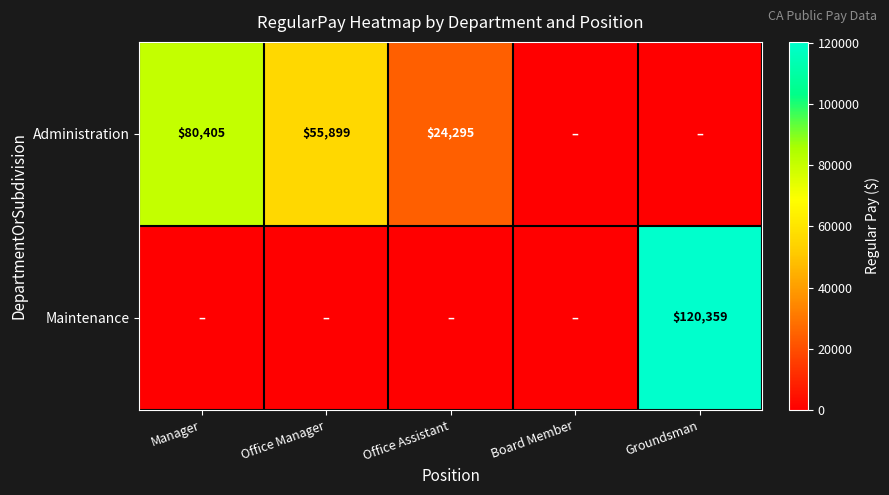

What is the sum of the Administration values at Manager and Office Assistant?

104700